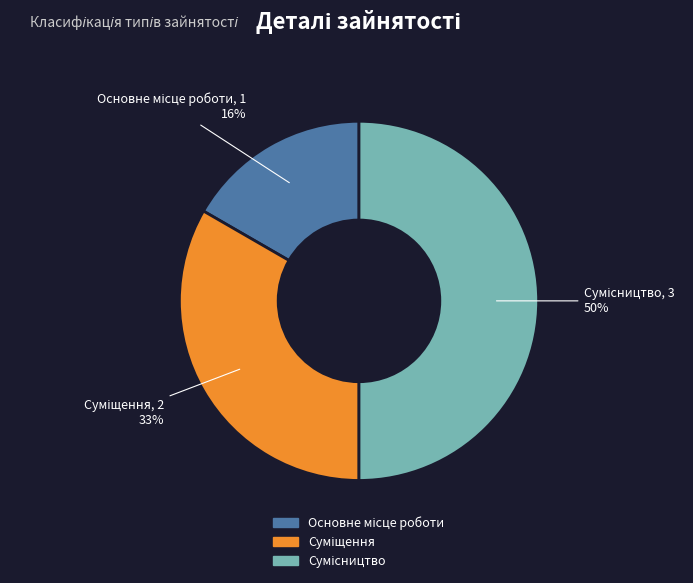

Is there any slice that represents more than half of the pie?

No